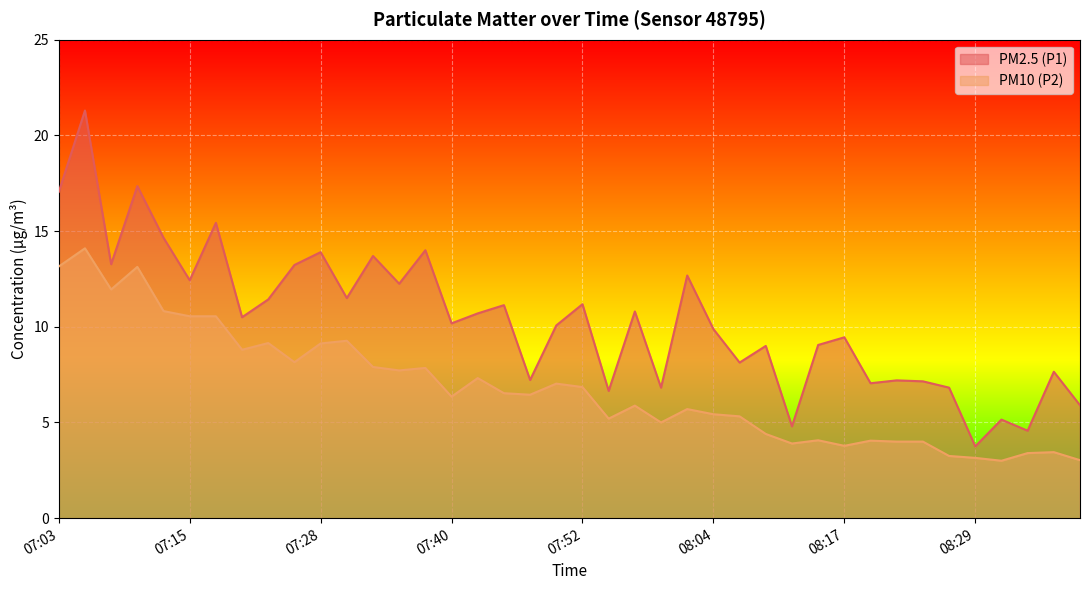

Is it true that PM2.5 (P1) equals 7.2 at 07:47?

True